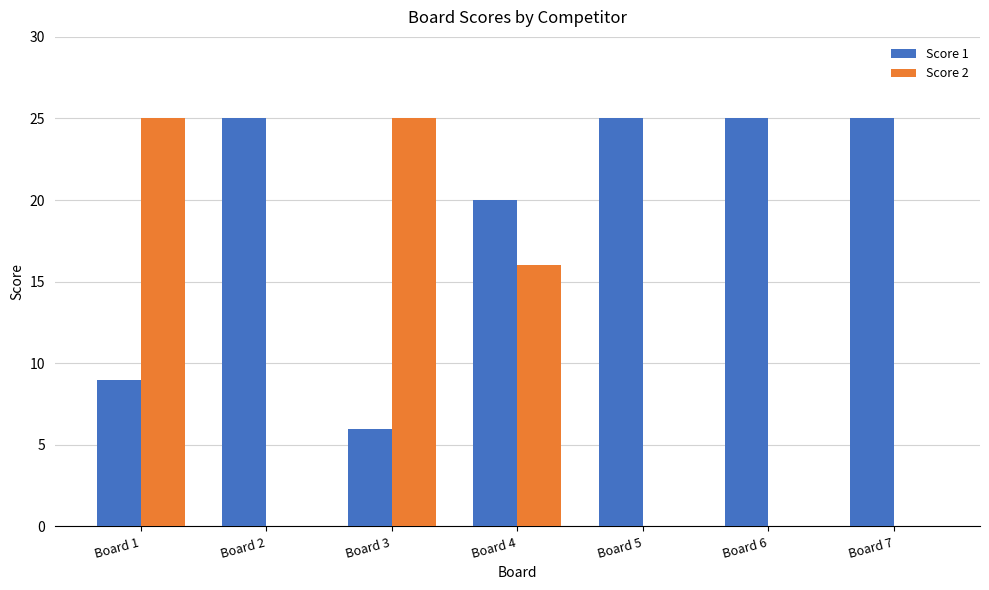

Where is Score 2 nearest to the value 12?

Board 4